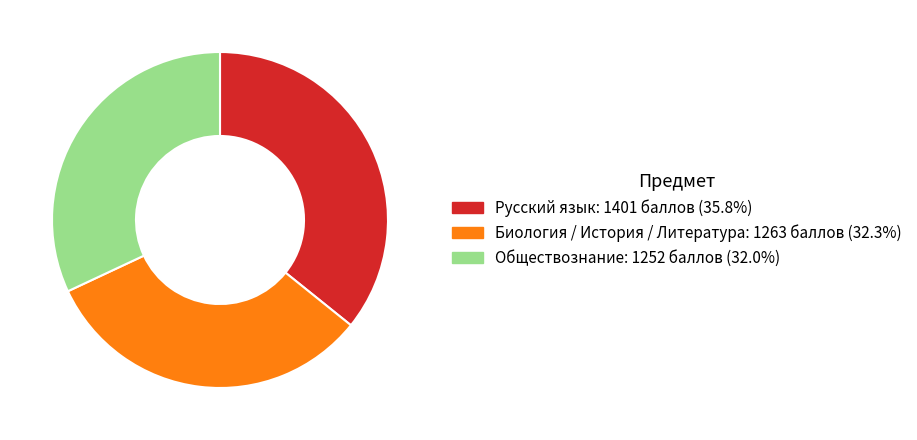

How many segments does this pie chart have?

3